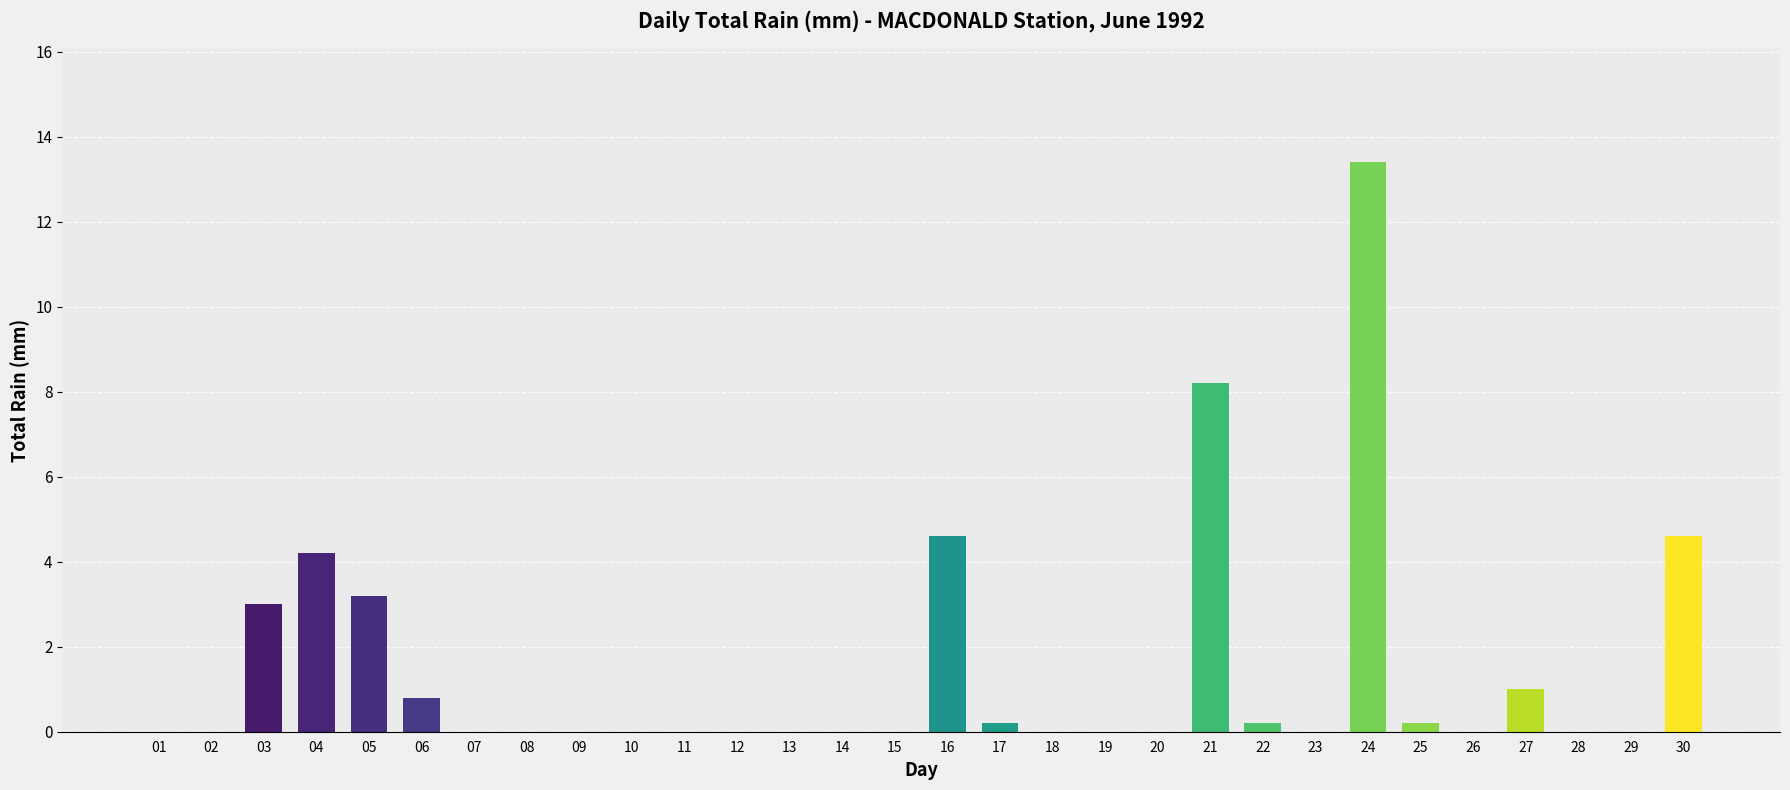

The chart shows a value of 0.0 at 08. True or false?

True